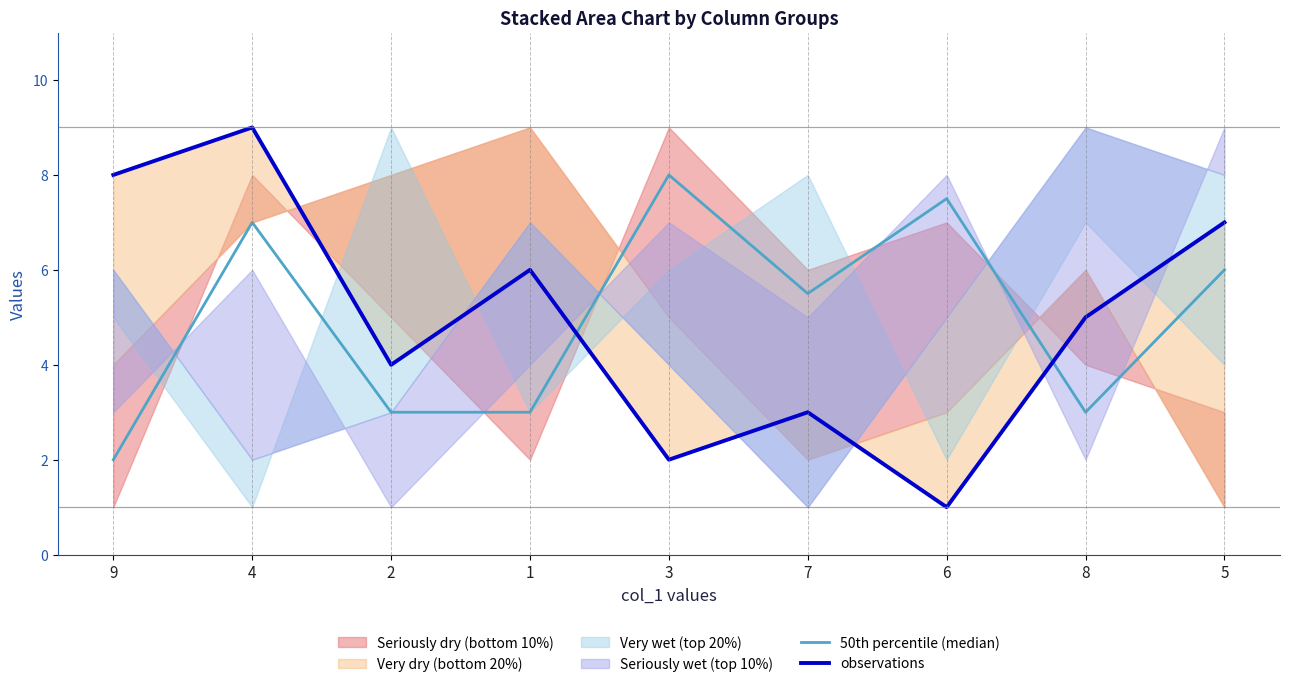

Which series has the largest total across all categories?

50th percentile (median)